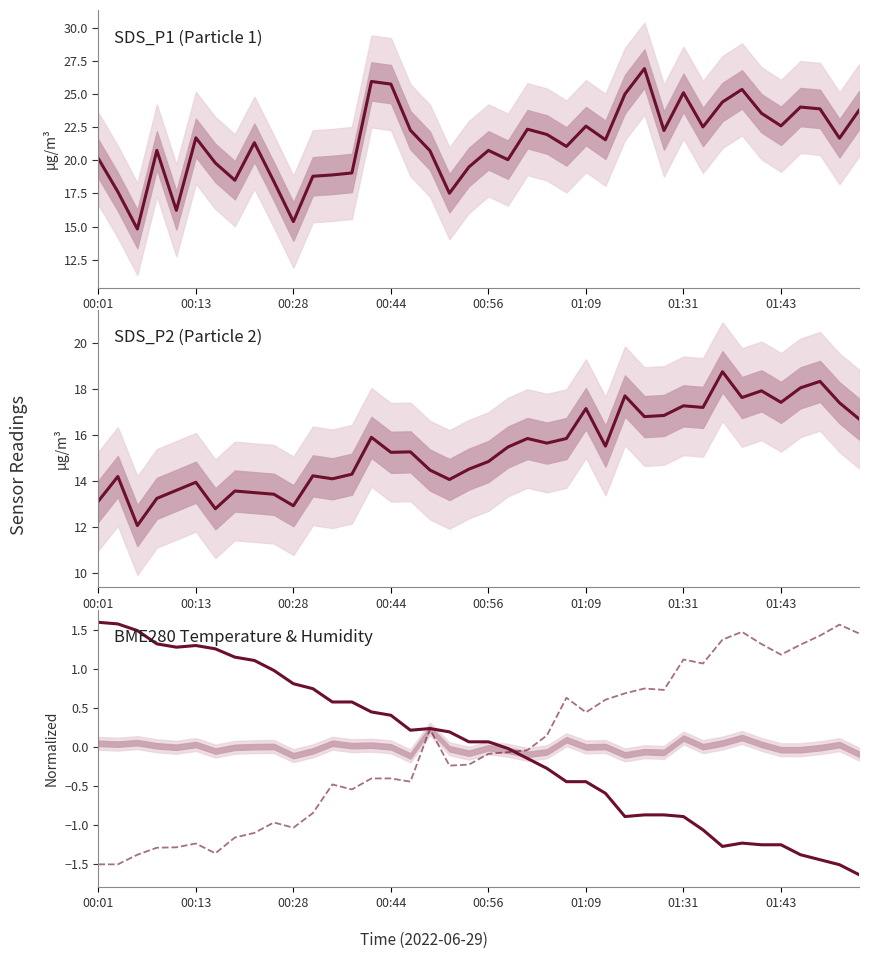

Which category has the highest value in the BME280_humidity series?

38